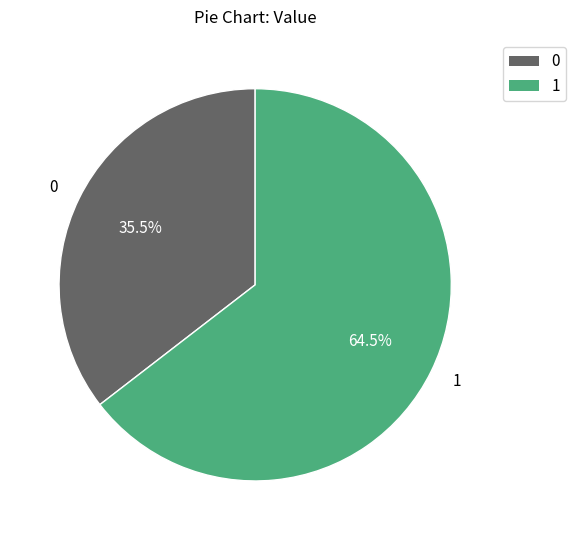

To the nearest percent, what is the difference between the largest and smallest slice percentages?

29%